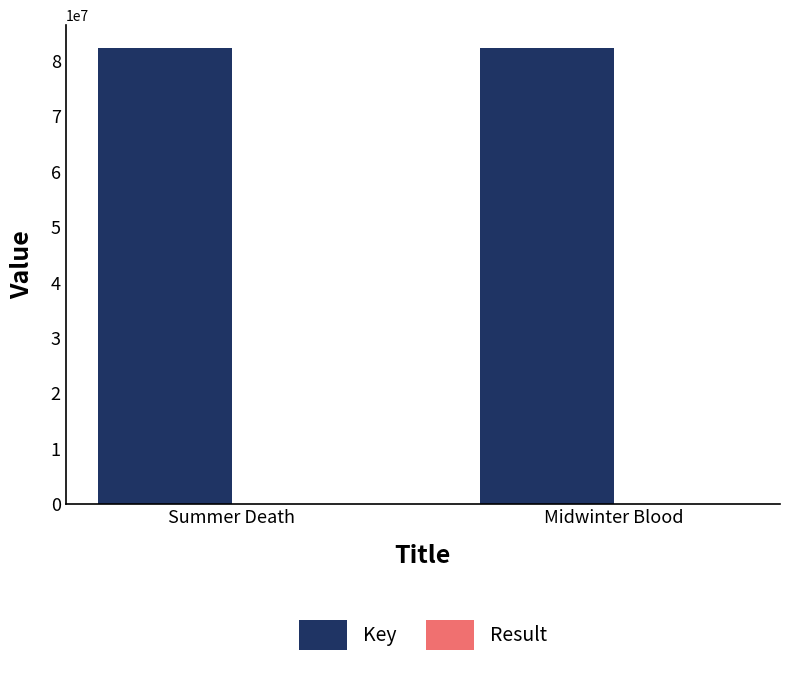

What is the maximum value shown in the chart?

82291438